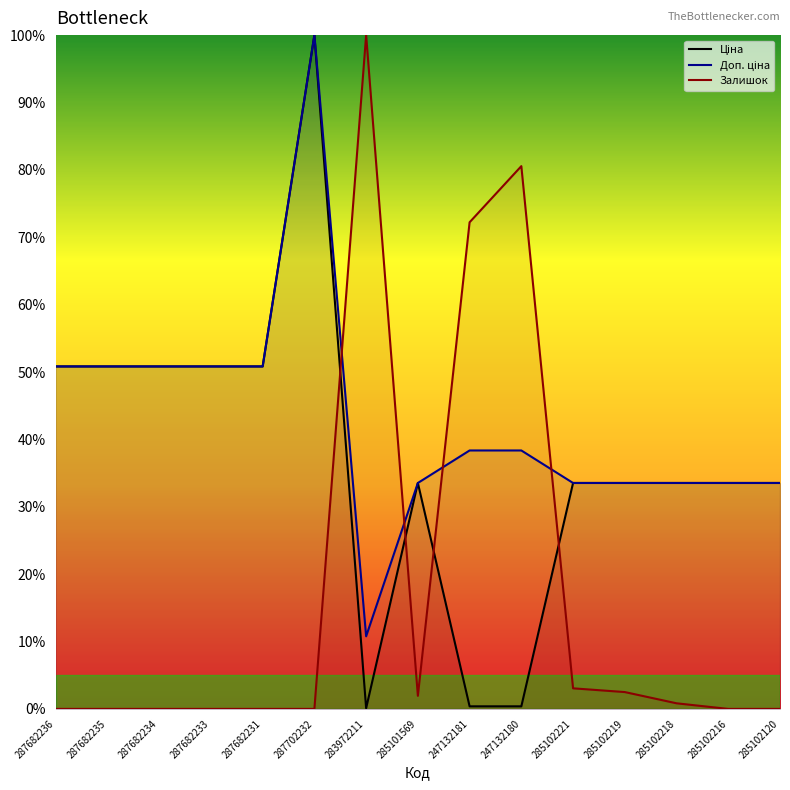

Where does the Доп. ціна series first go above 38?

287682236